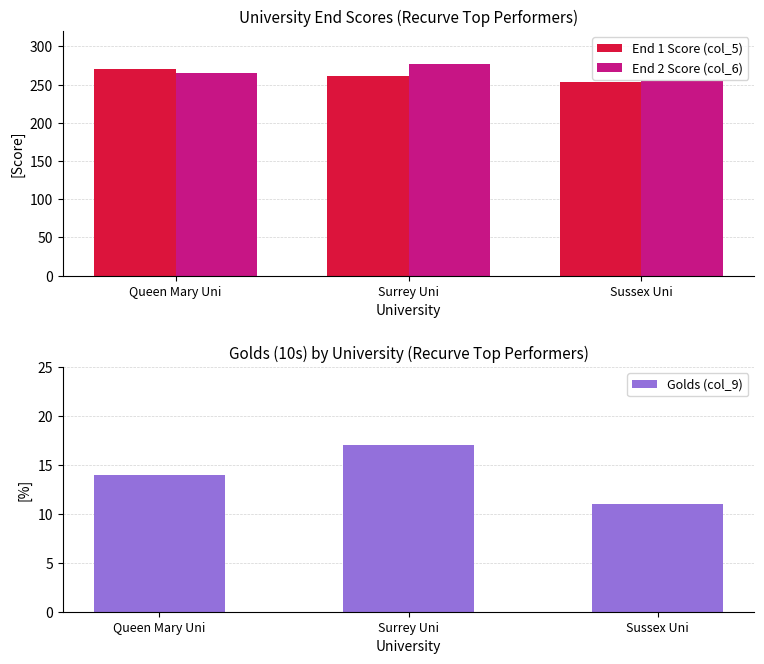

Which category has the lowest value in the Golds (col_9) series?

Sussex Uni